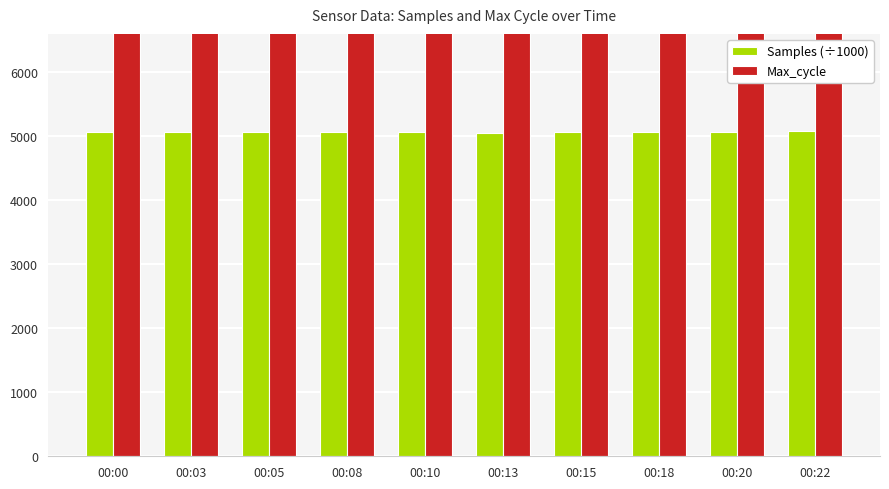

How many bars are there in each group?

2